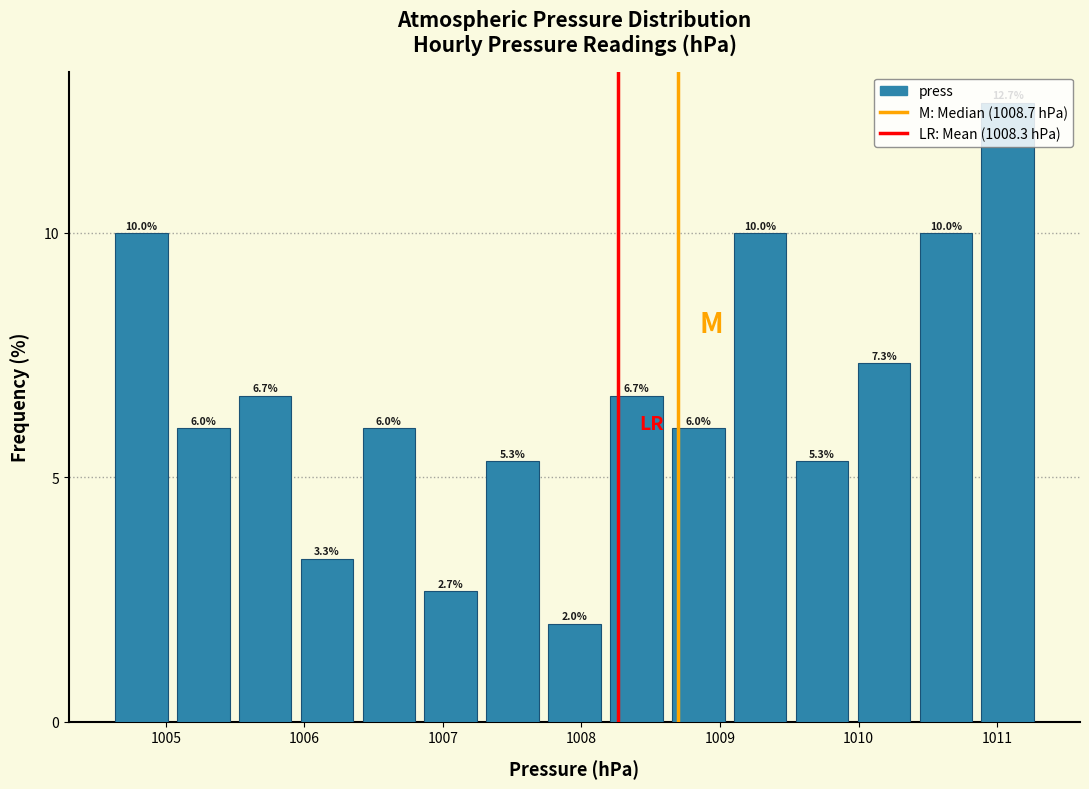

Over which range of the x-axis is the bar tallest?

1010.9 to 1011.3